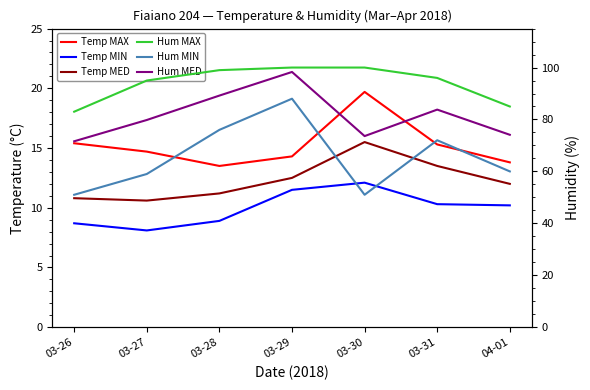

Is the value of Temp MIN at 03-27 greater than the value of Temp MED at 03-27?

No